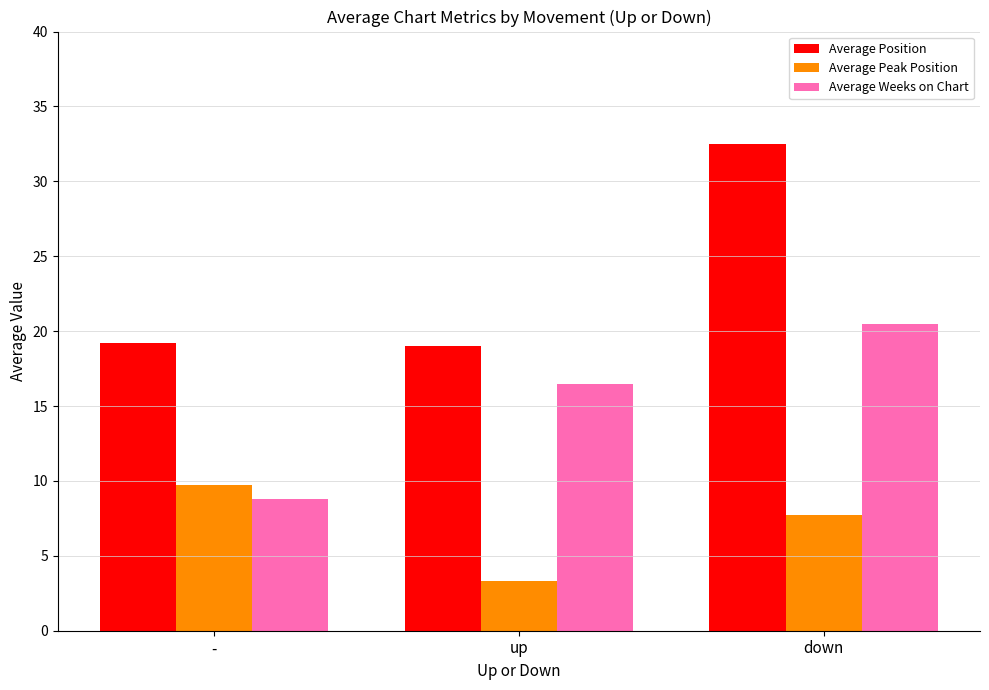

Rank the series by their average value, from lowest to highest.

Average Peak Position, Average Weeks on Chart, Average Position